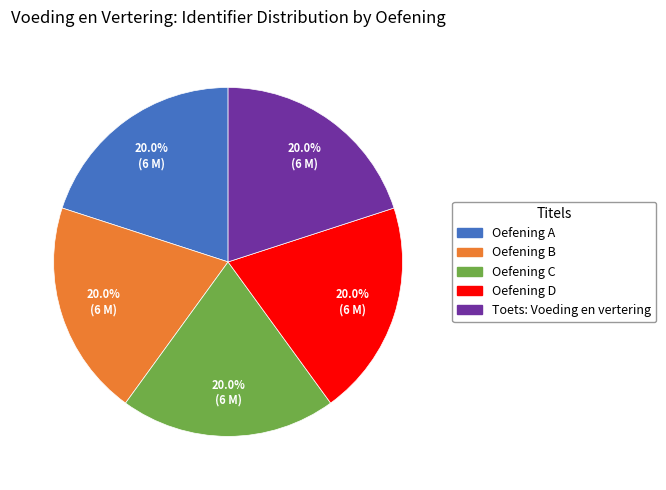

Does Oefening D represent more than half of the total?

No